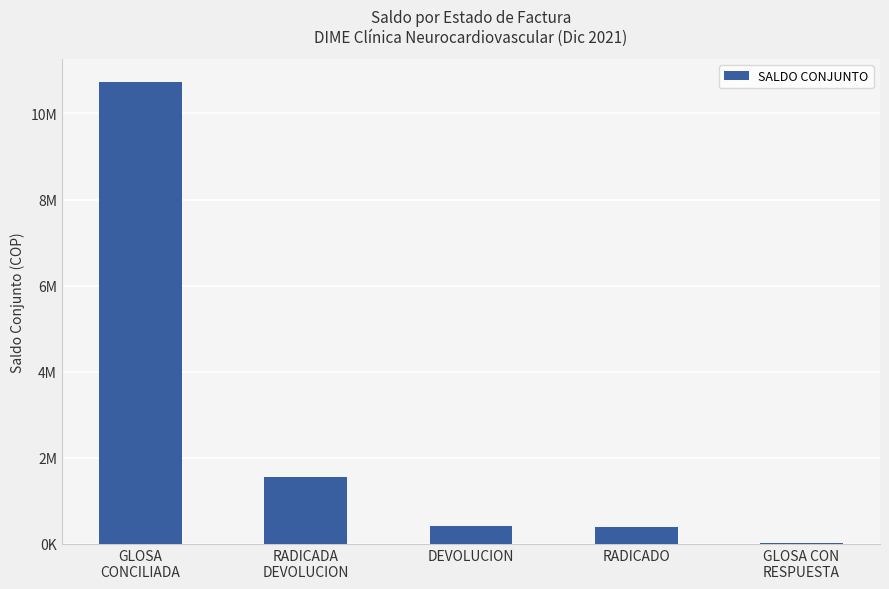

Rank the categories by value from highest to lowest.

GLOSA
CONCILIADA, RADICADA
DEVOLUCION, DEVOLUCION, RADICADO, GLOSA CON
RESPUESTA